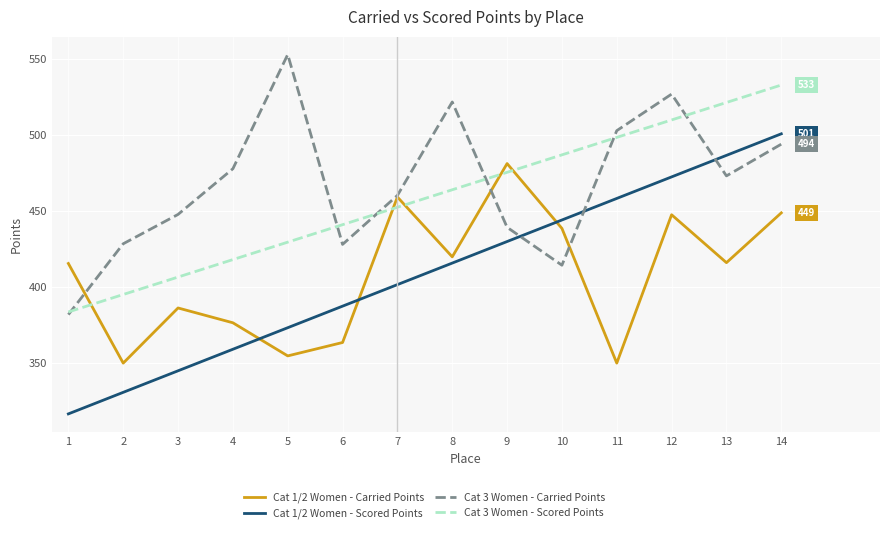

True or false: Cat 1/2 Women - Scored Points has more than 0 points higher than both neighbors.

False